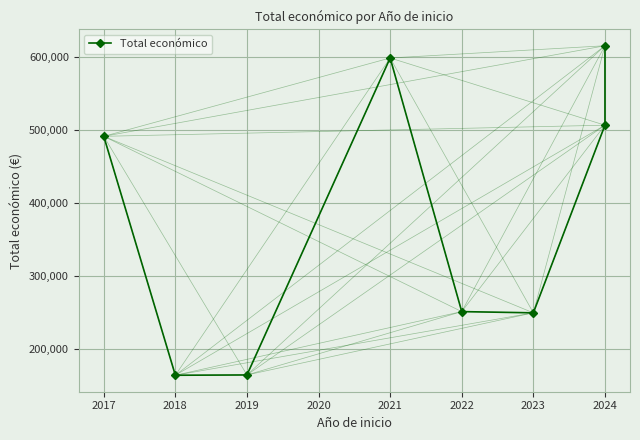

True or false: the data shows 1001567 at 2024.

False